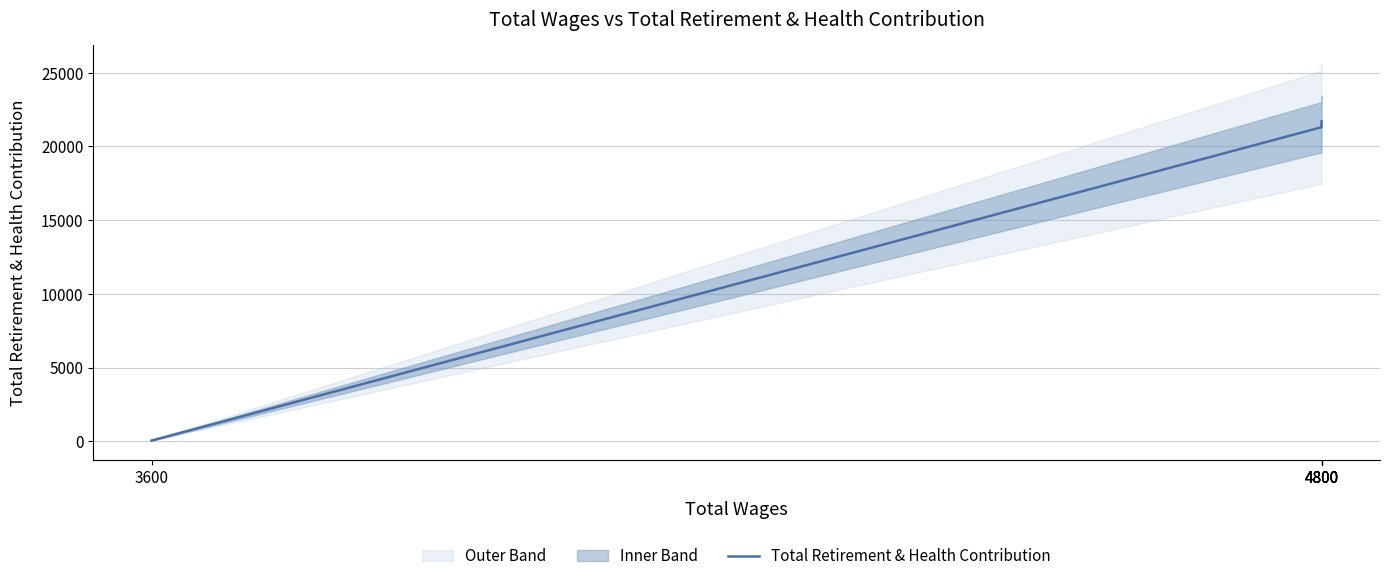

Reading left to right, extract all data points from this chart.

3600=47	4800=21295	4800=21295	4800=21357	4800=21689